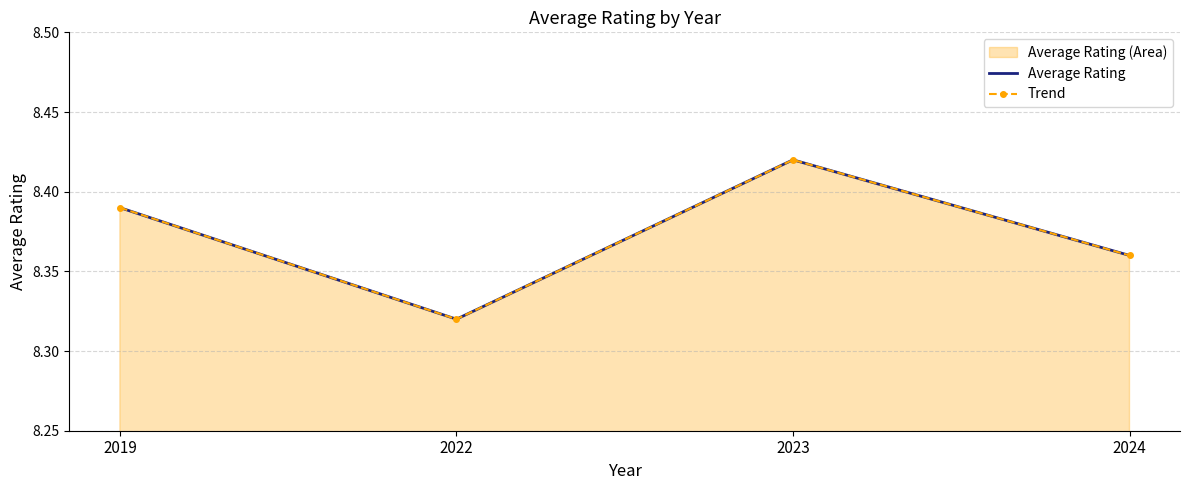

What is the difference between the Average Rating values at 2024 and 2023?

0.1